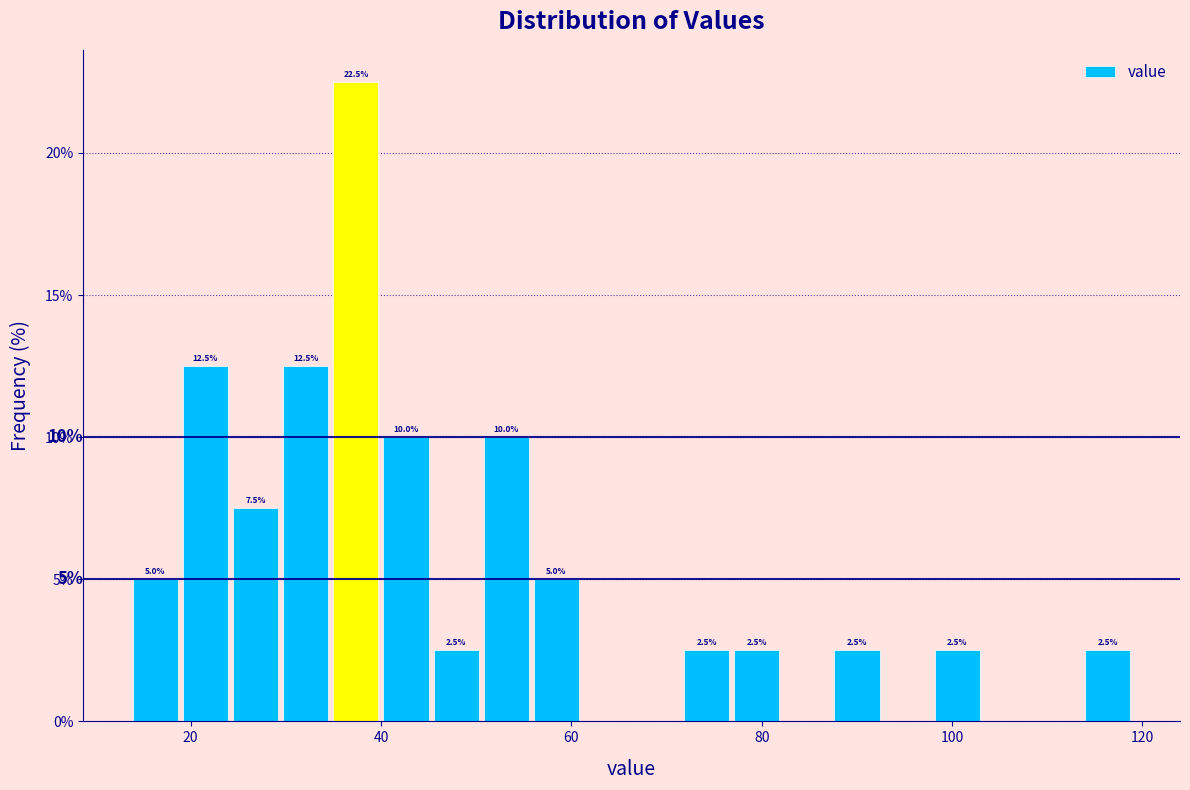

Around what value on the x-axis is the tallest bar? Give the approximate position of its centre, as read against the axis.

38